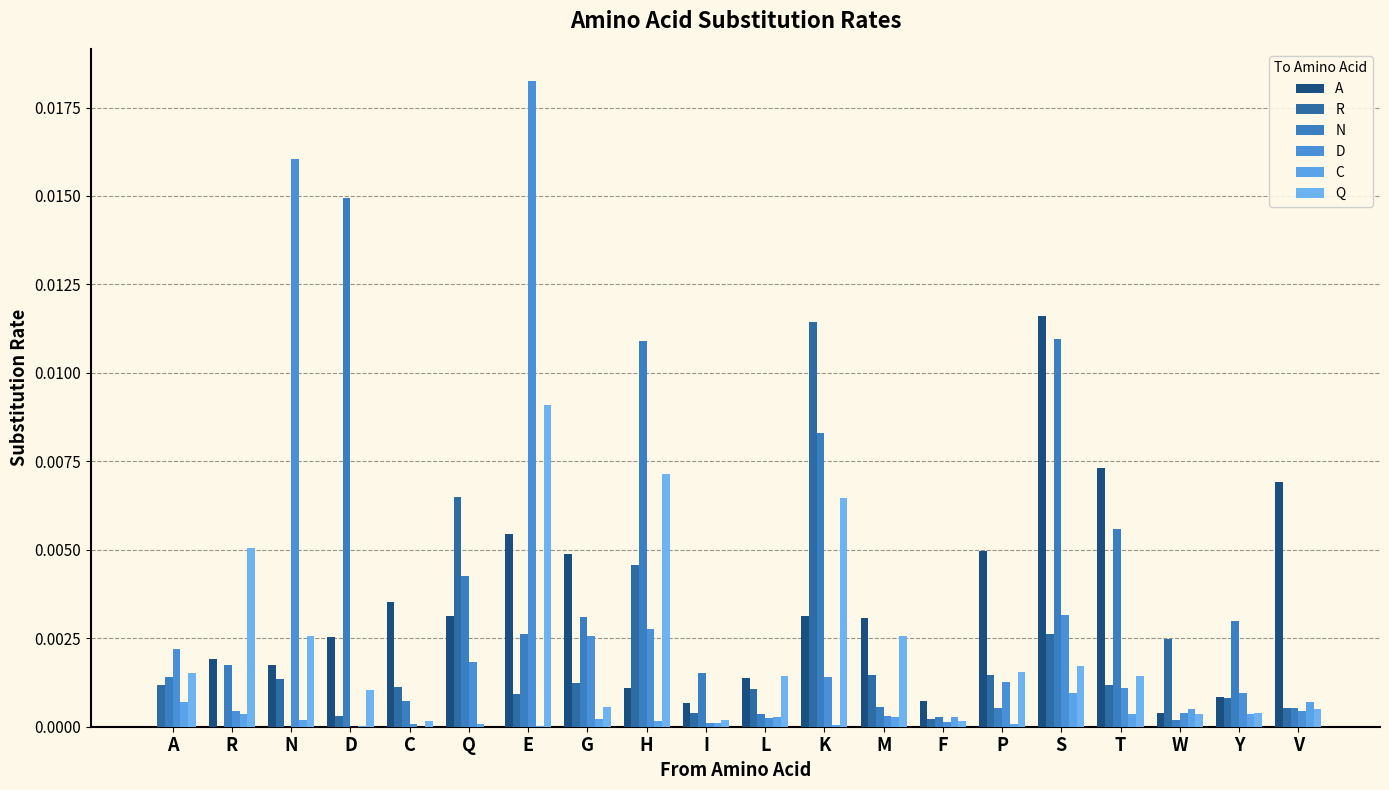

What is the label of the 8th bar from the right?

M